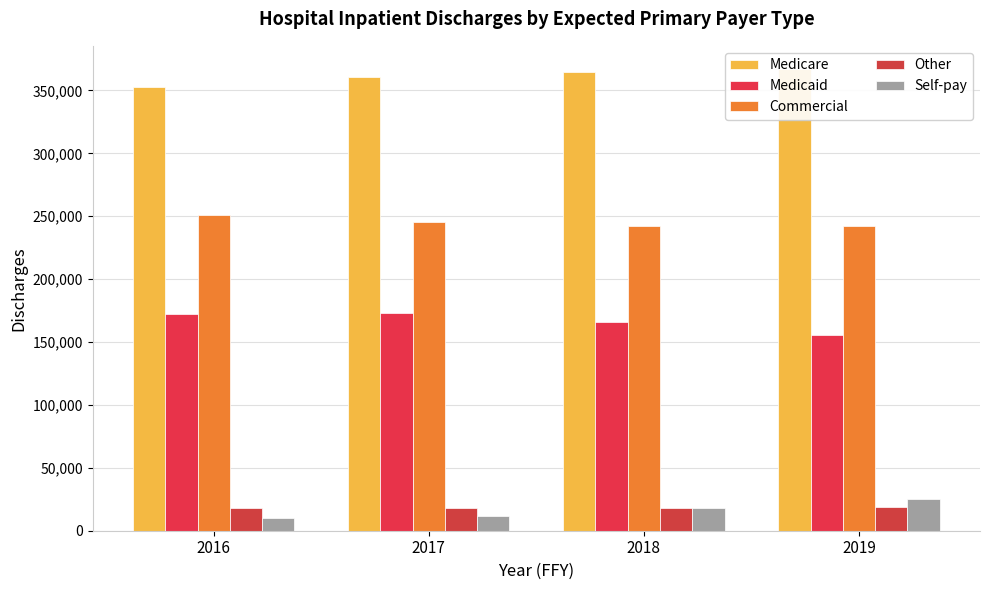

How many values in the Self-pay series are below 18027?

2